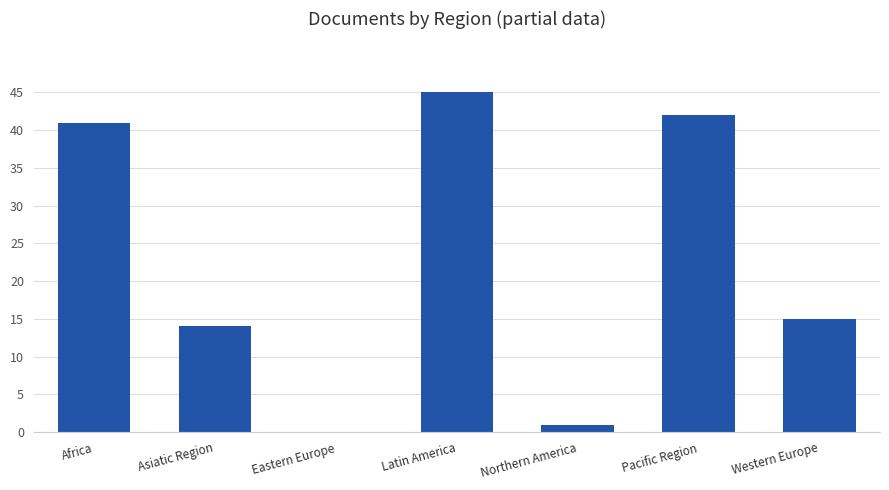

True or false: the data shows 41 at Africa.

True